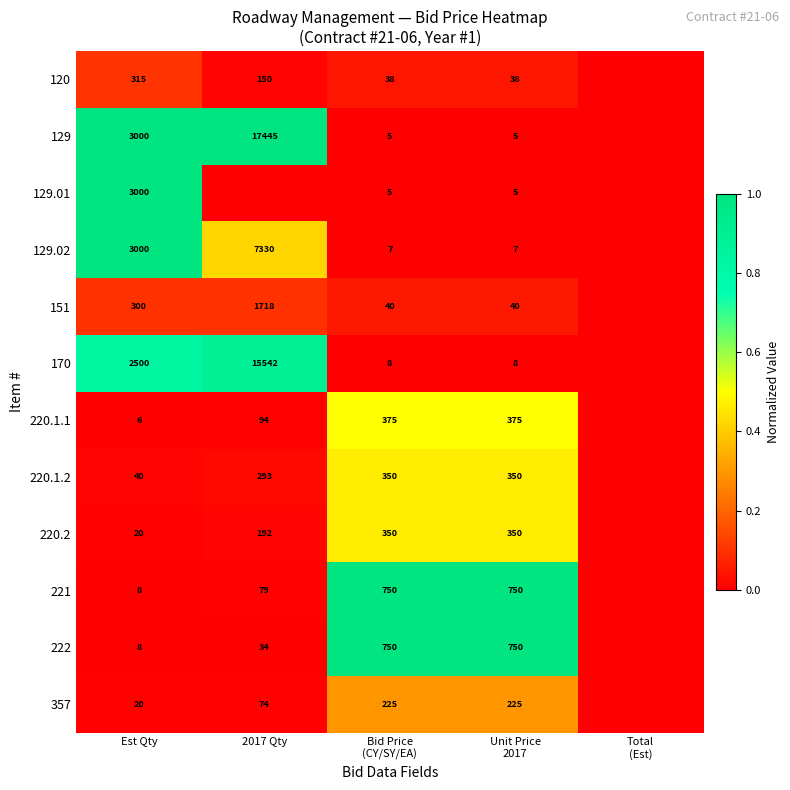

Is the value of 220.1.1 at Est Qty greater than the value of 221 at Est Qty?

No